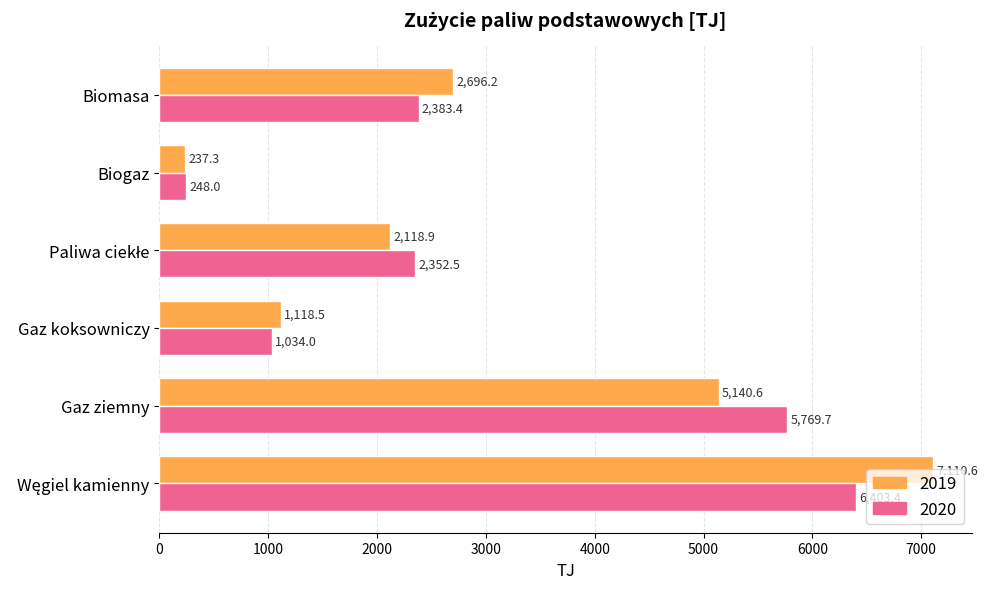

The 2019 series shows 8045.4 at Gaz ziemny. True or false?

False